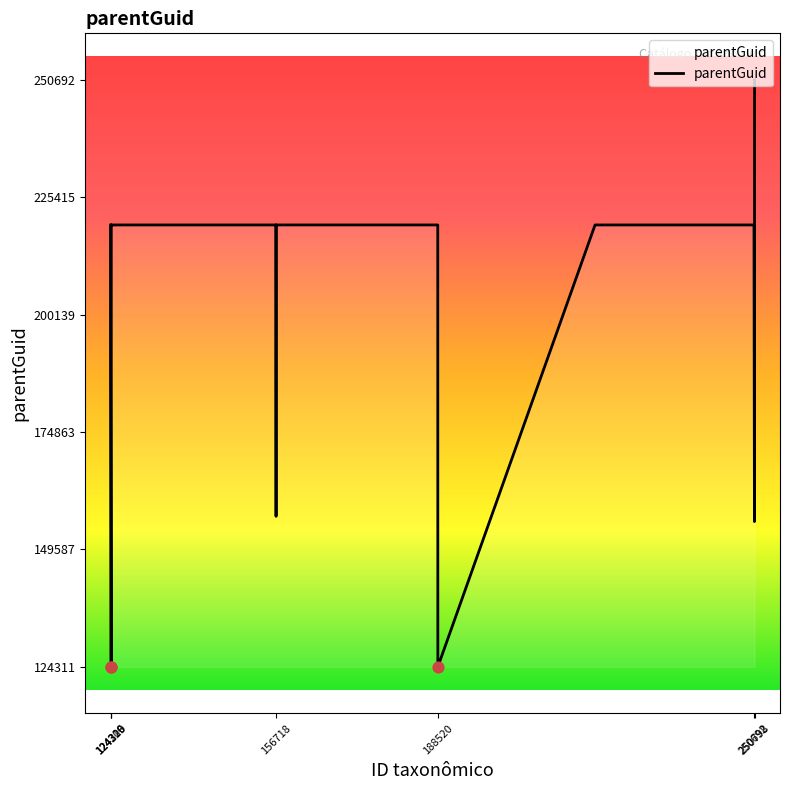

What is the maximum value shown in the chart?

250692